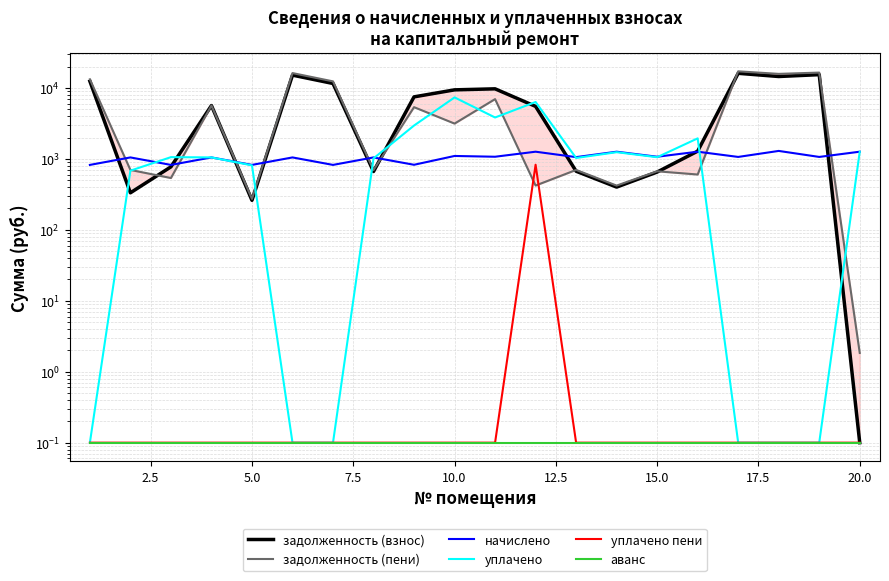

Reading left to right, list all the values displayed in this chart.

задолженность (взнос): 12429.1	332.9	773.6	5655.6	260.9	15174.6	11571.1	664.7	7493.6	9410.2	9729.5	5503.2	670.6	400.8	653.1	1286.8	16101.4	14512.2	15415.4	0.1
задолженность (пени): 13252.4	699.4	537.9	5655.1	273.2	16224.1	12394.4	697.2	5365.6	3148.0	6966.5	421.3	699.4	420.6	669.4	602.6	17167.9	15808.3	16481.9	1.8
начислено: 823.3	1049.5	823.3	1049.5	823.3	1049.5	823.3	1049.5	826.7	1100.5	1073.3	1263.8	1059.7	1263.8	1073.3	1263.8	1066.5	1296.2	1066.5	1263.8
уплачено: 0.1	683.0	1059.0	1050.0	811.0	0.1	0.1	1017.0	2954.8	7362.7	3836.3	6345.8	1031.0	1244.0	1057.0	1948.0	0.1	0.1	0.1	1262.0
уплачено пени: 0.1	0.1	0.1	0.1	0.1	0.1	0.1	0.1	0.1	0.1	0.1	828.2	0.1	0.1	0.1	0.1	0.1	0.1	0.1	0.1
аванс: 0.1	0.1	0.1	0.1	0.1	0.1	0.1	0.1	0.1	0.1	0.1	0.1	0.1	0.1	0.1	0.1	0.1	0.1	0.1	0.1